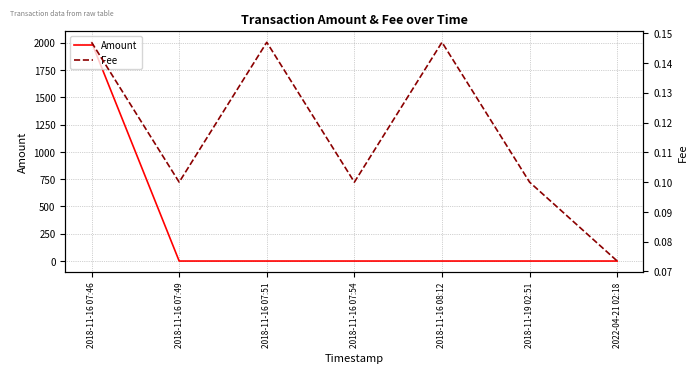

At which label does Amount reach its minimum?

2018-11-16 07:49